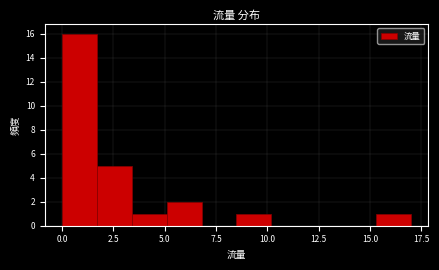

Around what value on the x-axis is the tallest bar? Give the approximate position of its centre, as read against the axis.

1.0